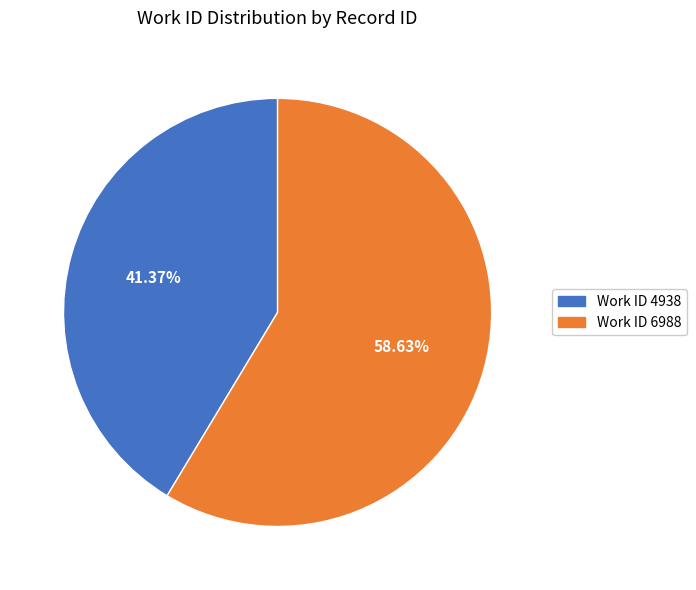

Is Work ID 4938 the majority of the pie?

No